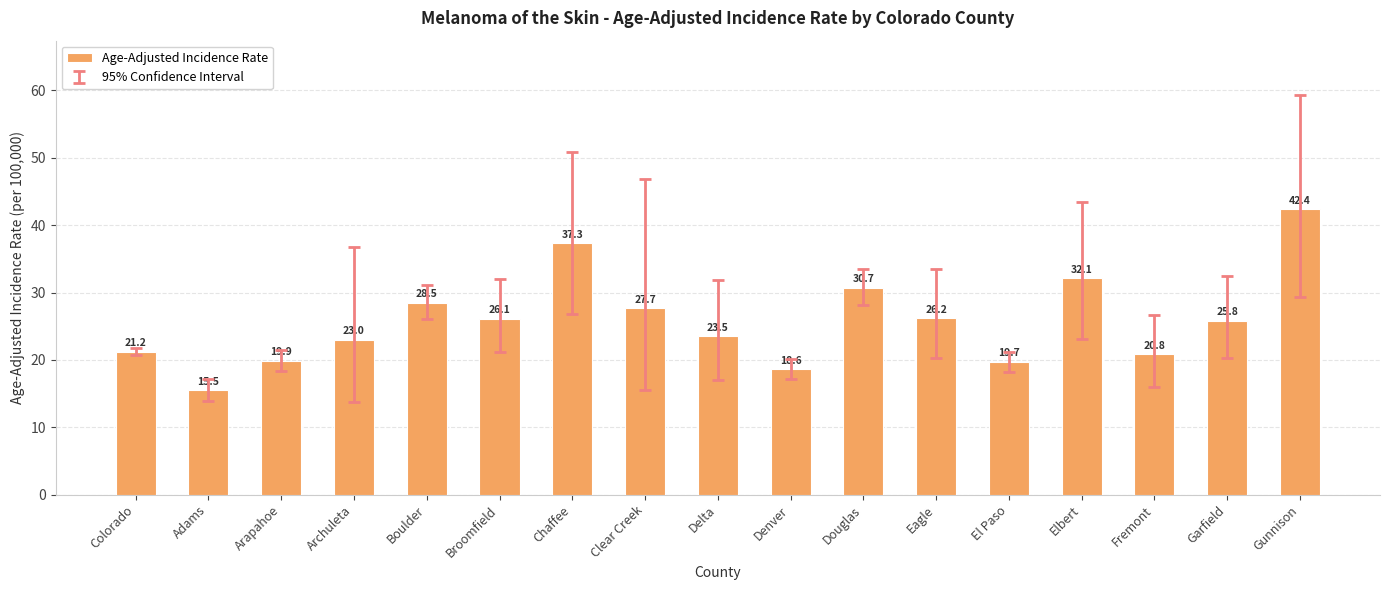

What is the change in value from Denver to Fremont?

+2.2